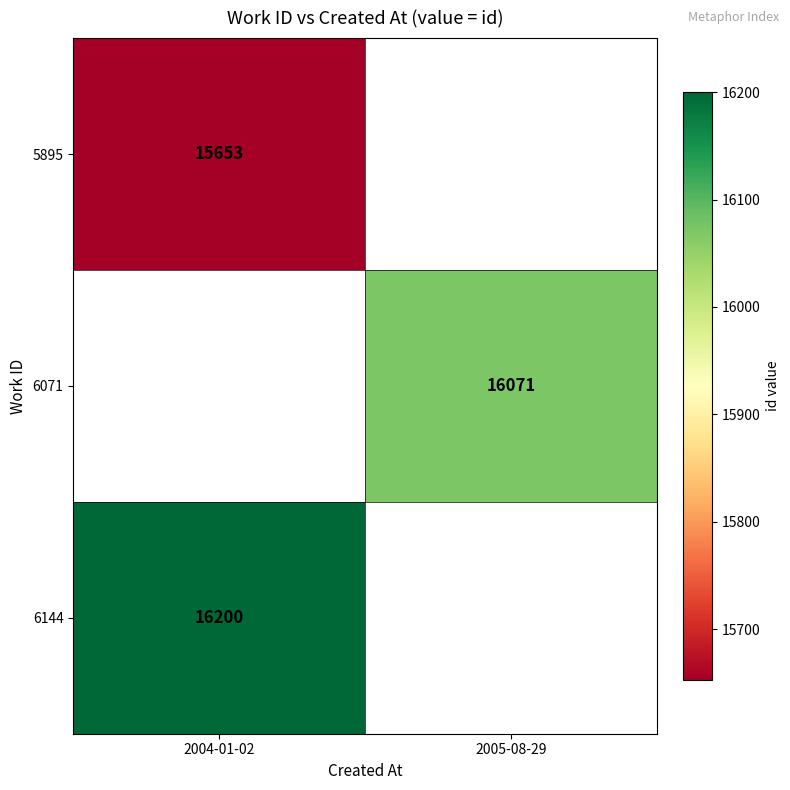

Is it true that 5895 equals 5352 at 2004-01-02?

False